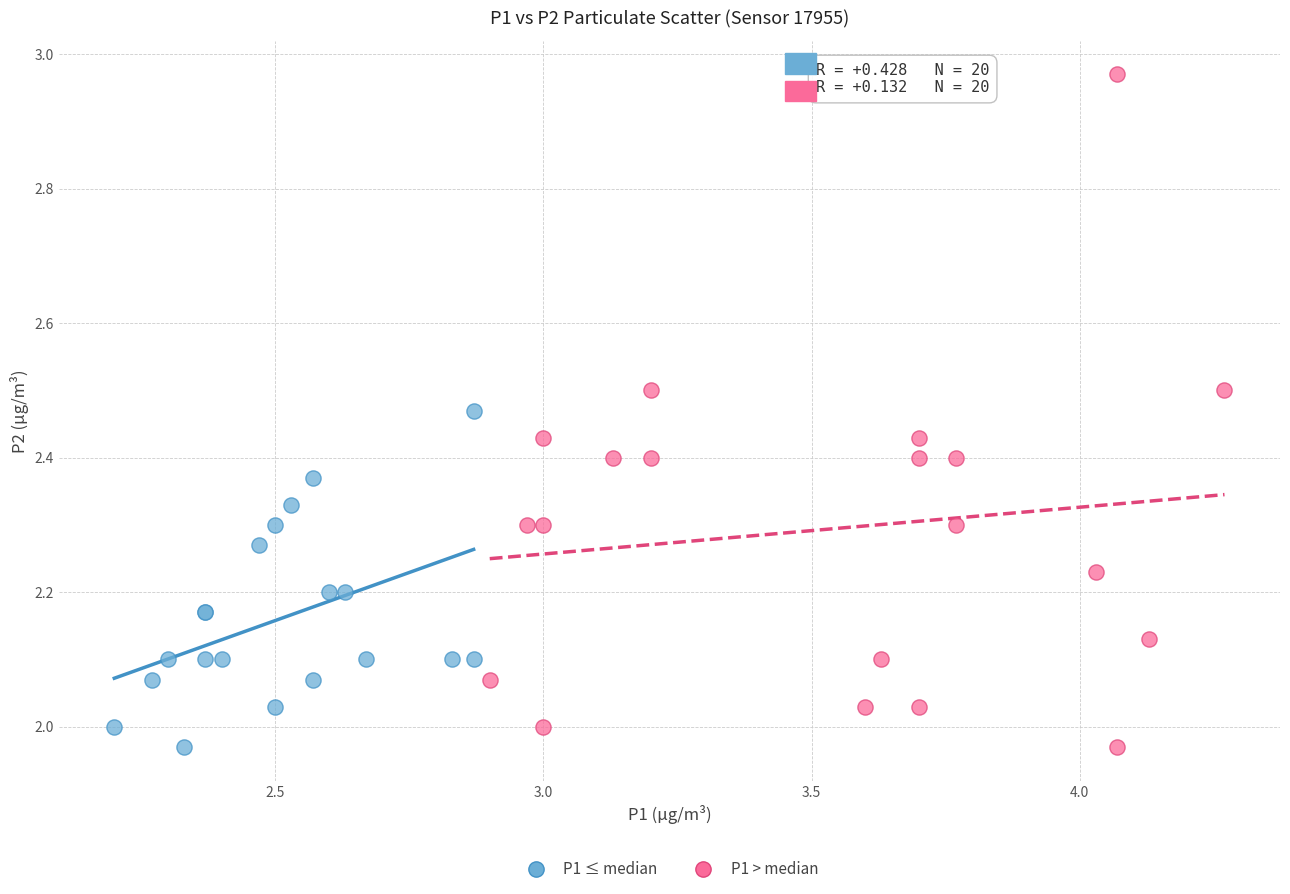

What are all the series names shown in the legend?

P1 ≤ median, P1 > median